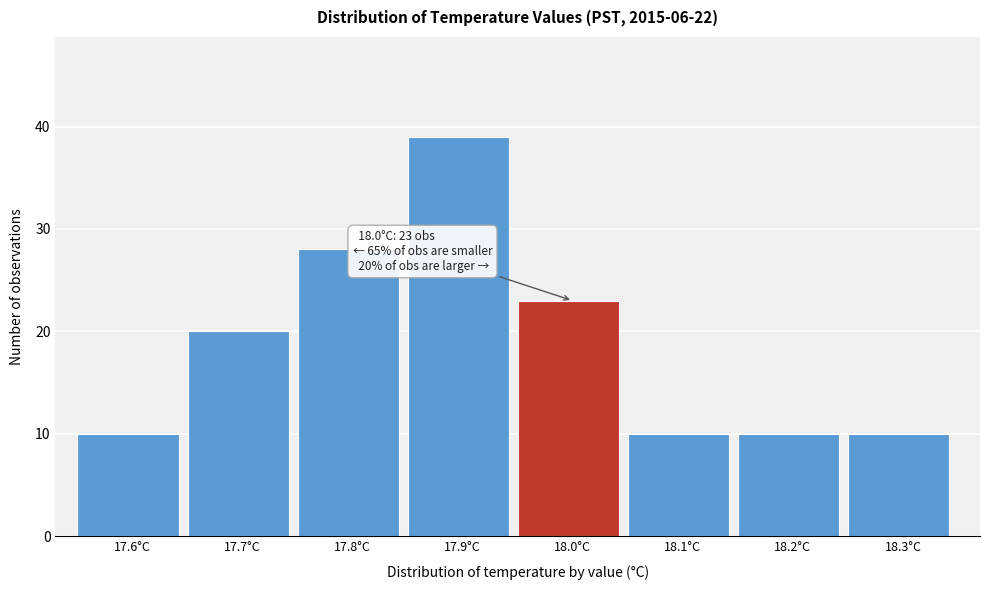

Reading left to right, list all the values displayed in this chart.

17.6°C=10	17.7°C=20	17.8°C=28	17.9°C=39	18.0°C=23	18.1°C=10	18.2°C=10	18.3°C=10